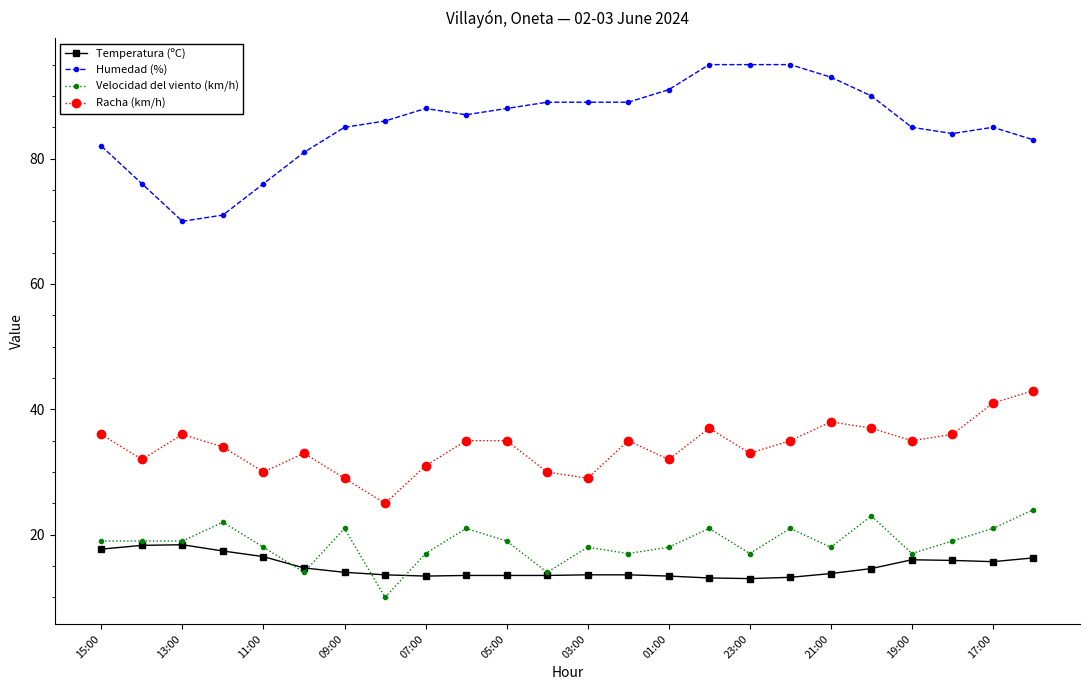

Which series has the largest range (max minus min)?

Humedad (%)